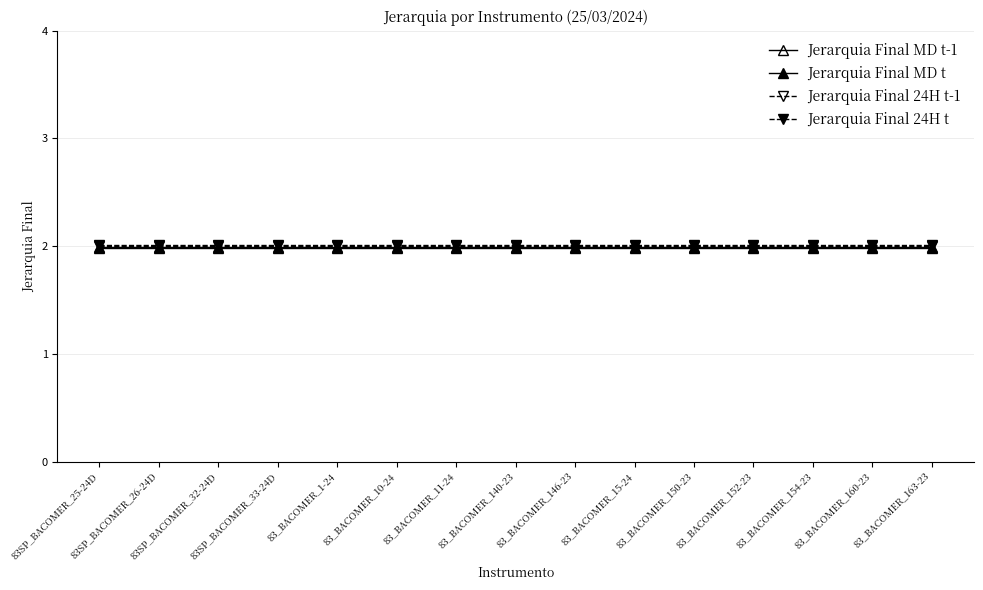

How many lines are shown in the chart?

4